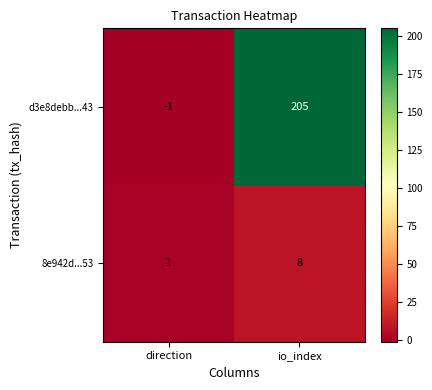

Rank the series at direction from lowest to highest value.

d3e8debb...43, 8e942d...53